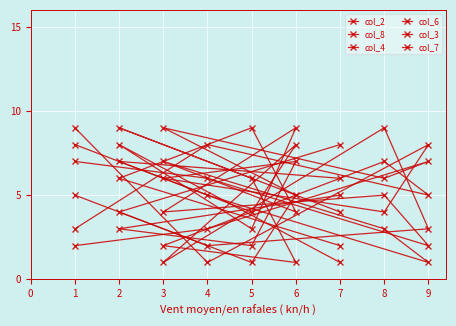

In col_2, how many points are higher than both neighbors (excluding endpoints)?

3